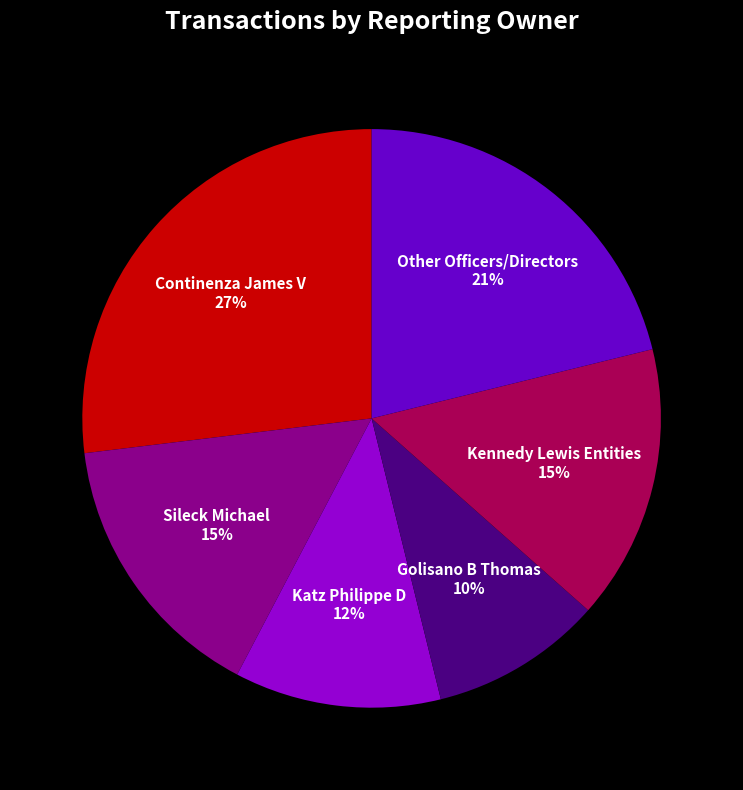

True or false: Katz Philippe D accounts for 12% of the total.

True